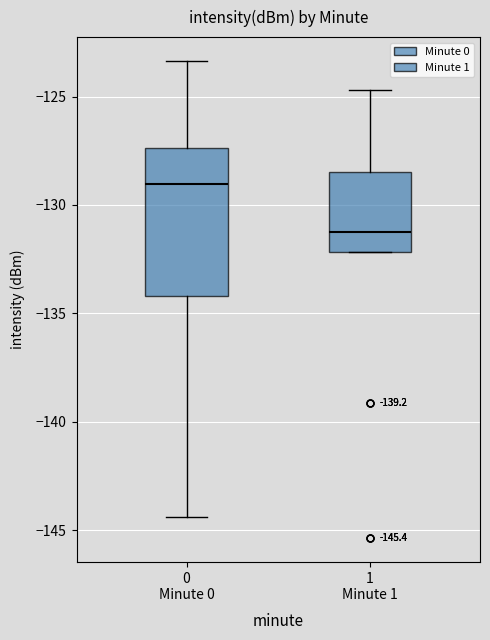

Which box's median line is the highest?

0 Minute 0